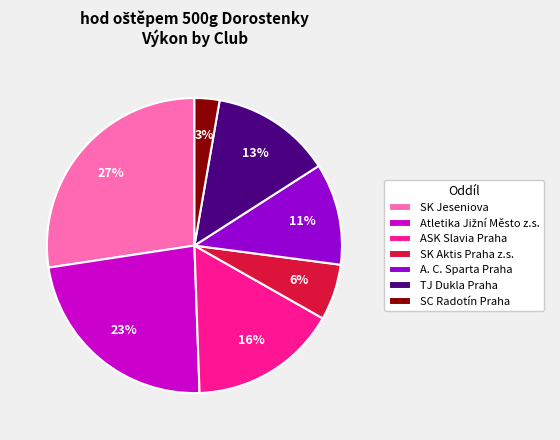

Which category has the biggest portion of the pie?

SK Jeseniova